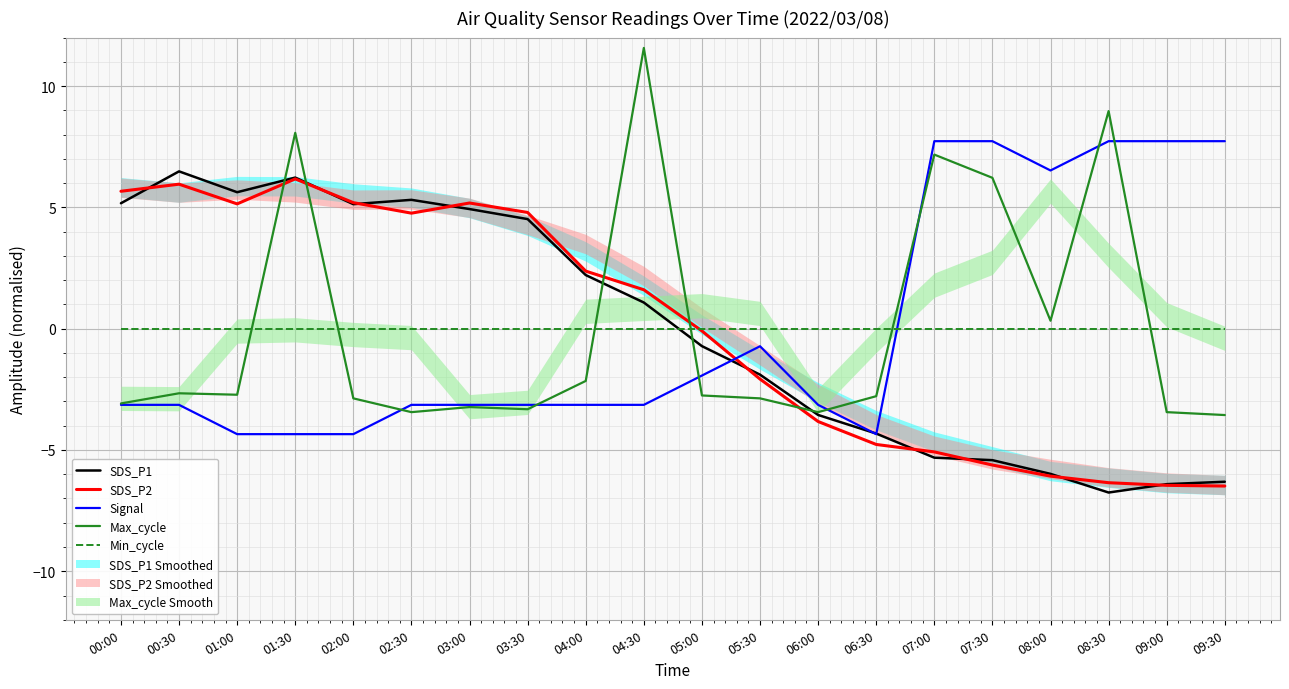

What is the label of the 5th point from the left?

02:00